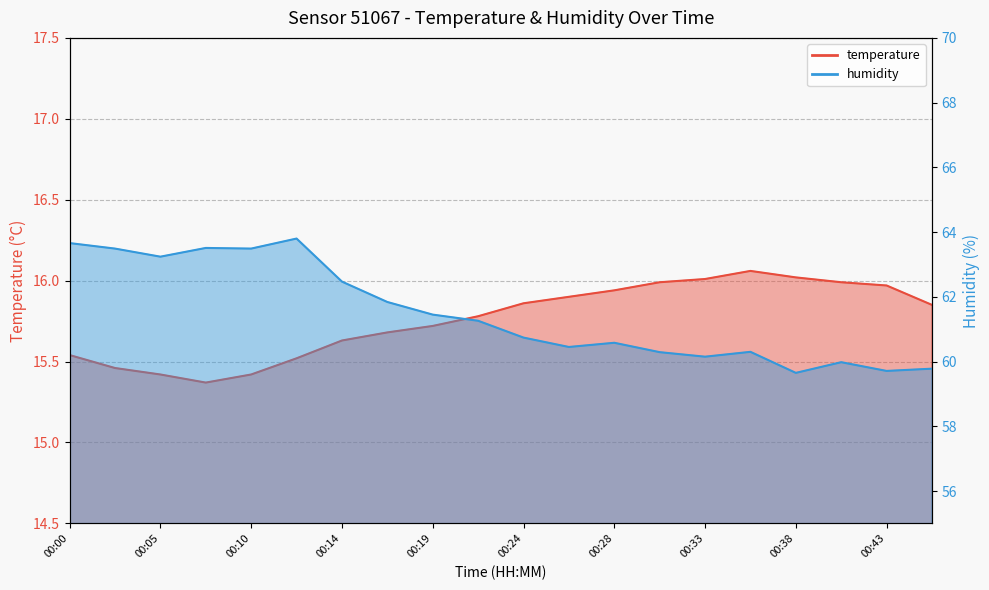

Reading left to right, list all the values displayed in this chart.

temperature: 15.5	15.5	15.4	15.4	15.4	15.5	15.6	15.7	15.7	15.8	15.9	15.9	15.9	16.0	16.0	16.1	16.0	16.0	16.0	15.8
humidity: 63.7	63.5	63.2	63.5	63.5	63.8	62.5	61.8	61.5	61.3	60.7	60.5	60.6	60.3	60.1	60.3	59.6	60.0	59.7	59.8